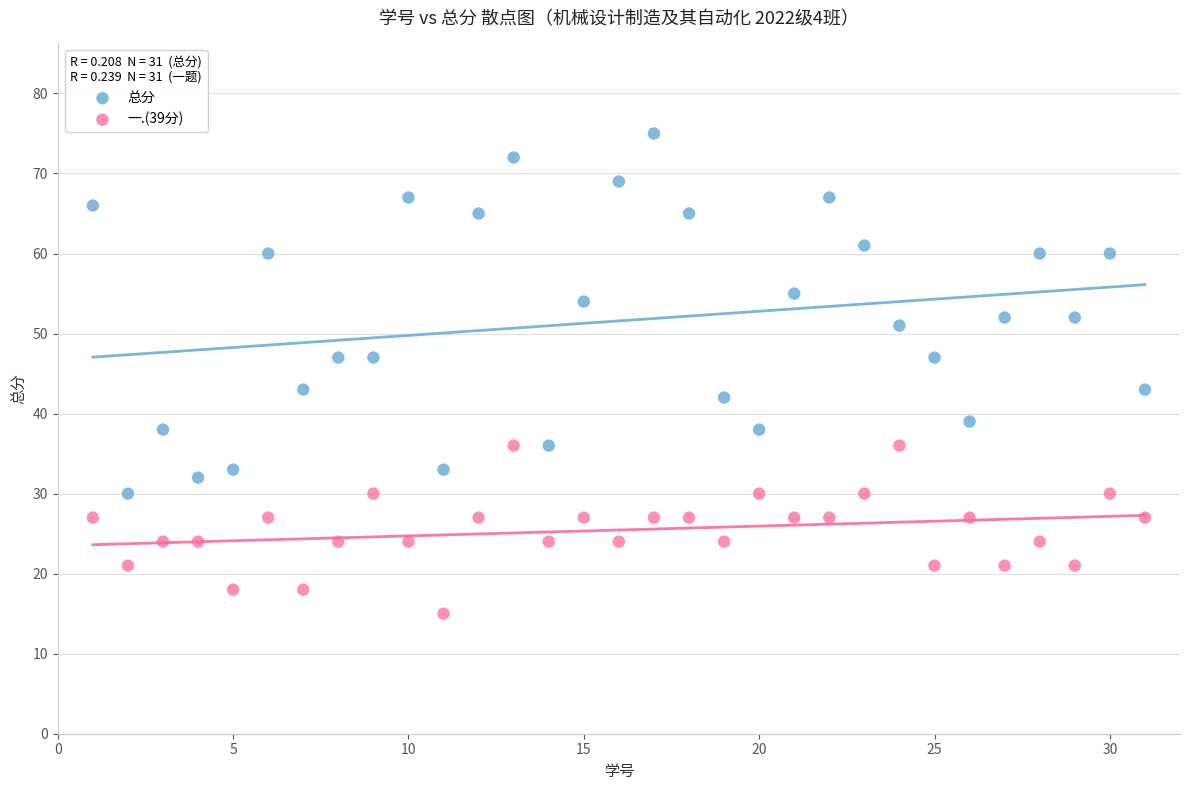

Which series has the largest Y range (max minus min)?

总分